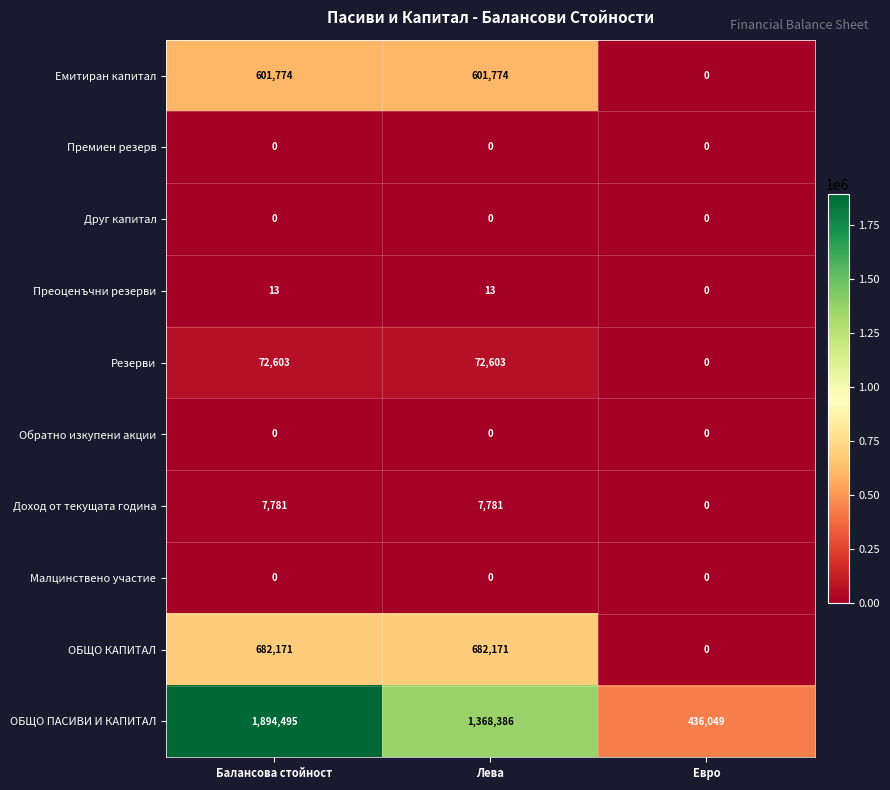

Which series changed the most between Балансова стойност and Лева?

ОБЩО ПАСИВИ И КАПИТАЛ